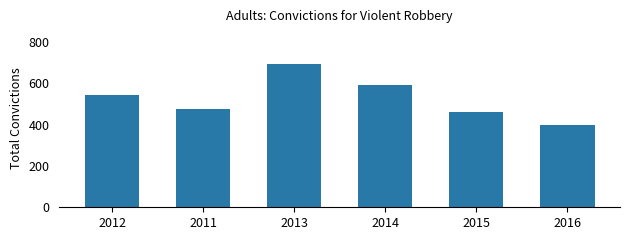

What is the label of the 3rd bar from the right?

2014